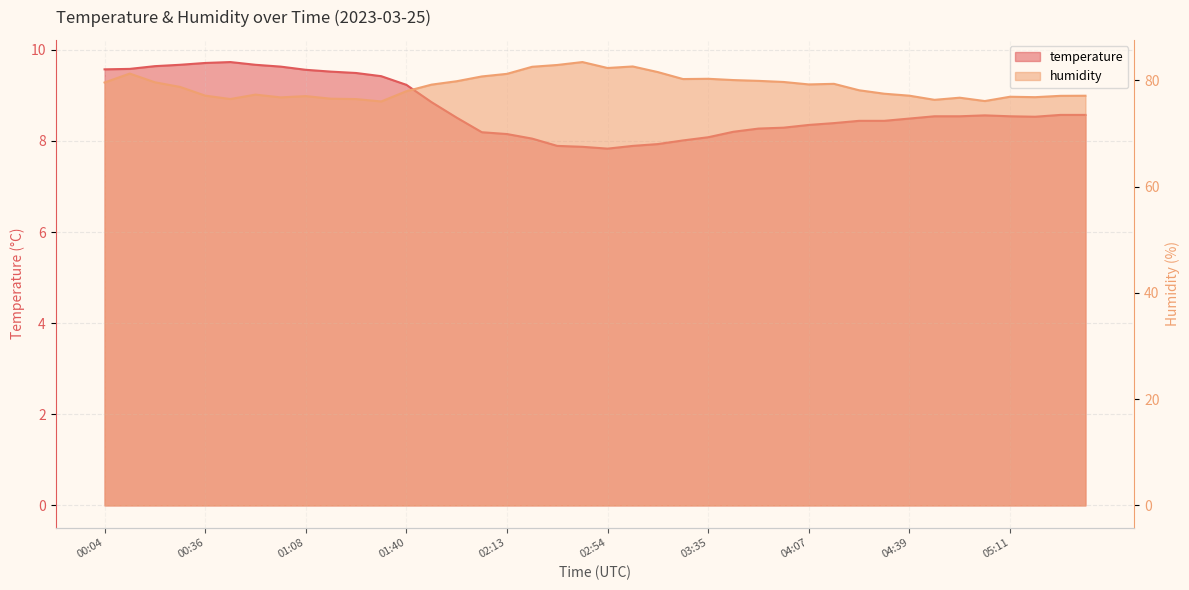

How many values in the temperature series exceed 8?

35